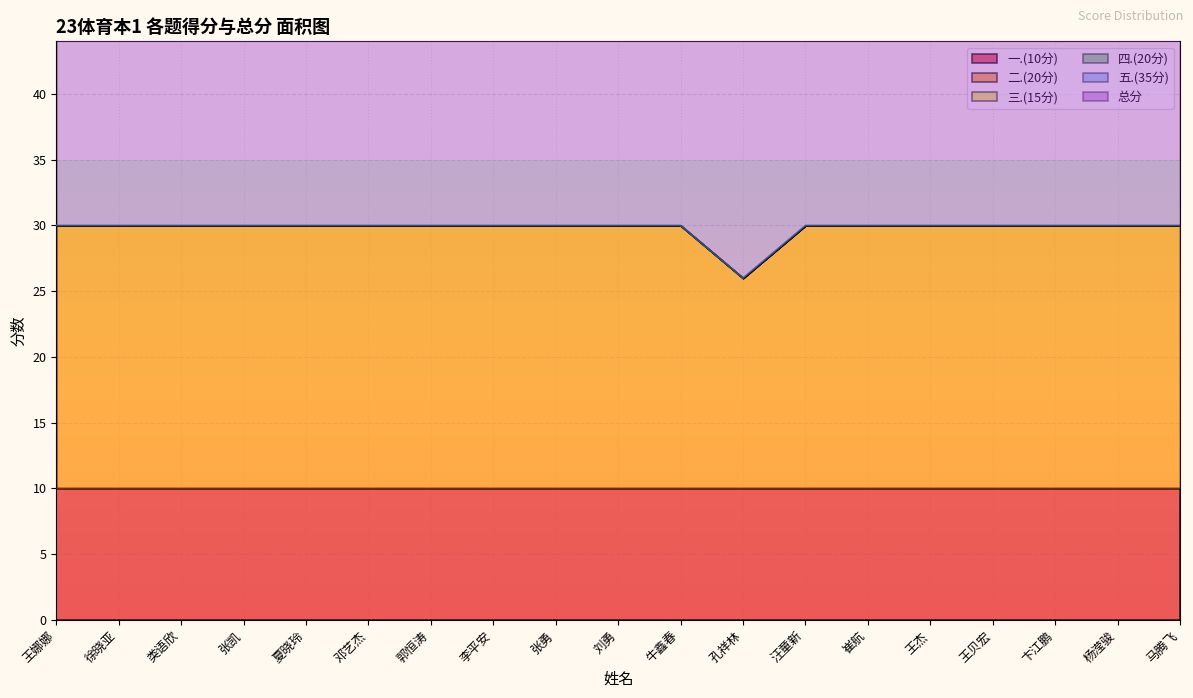

Rank the series by their maximum value, from highest to lowest.

总分, 二.(20分), 一.(10分), 三.(15分), 四.(20分), 五.(35分)